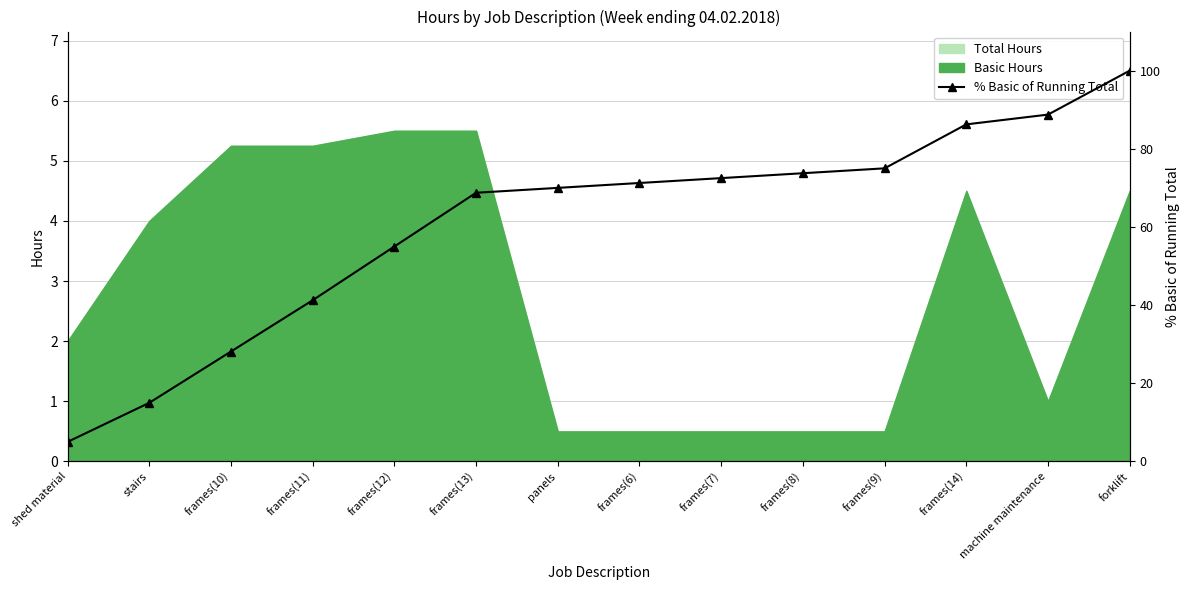

What is the change in value from frames(12) to frames(6)?

+16.2